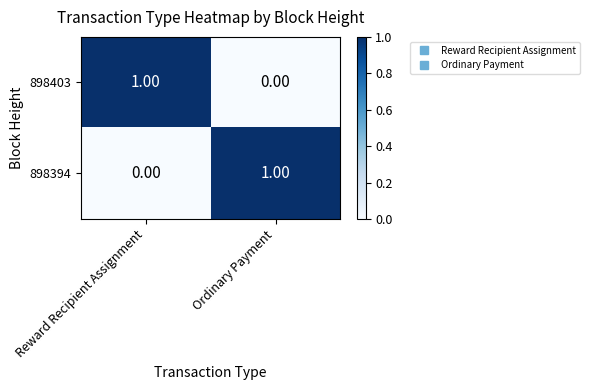

Rank the series at Ordinary Payment from highest to lowest value.

898394, 898403